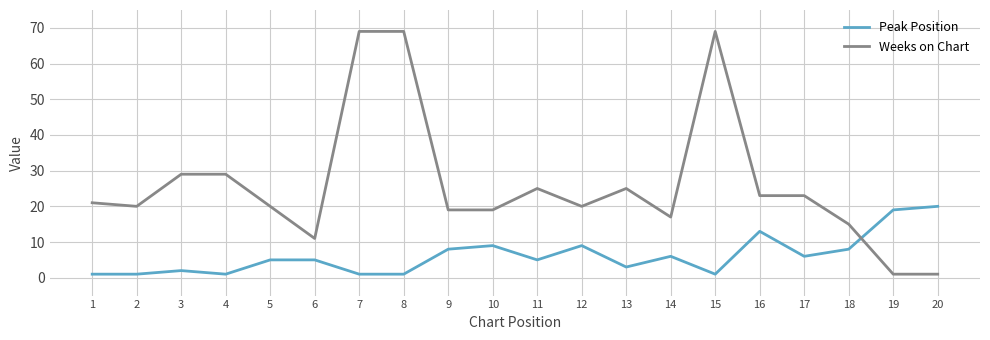

List the series in order of their peak value, highest first.

Weeks on Chart, Peak Position